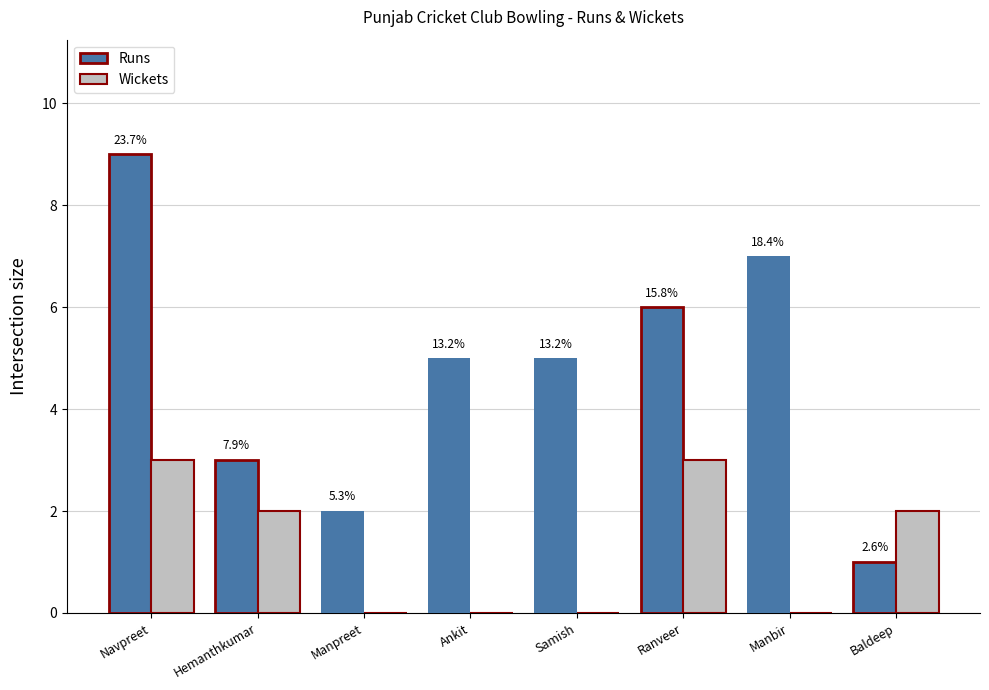

What are all the series names shown in the legend?

Runs, Wickets